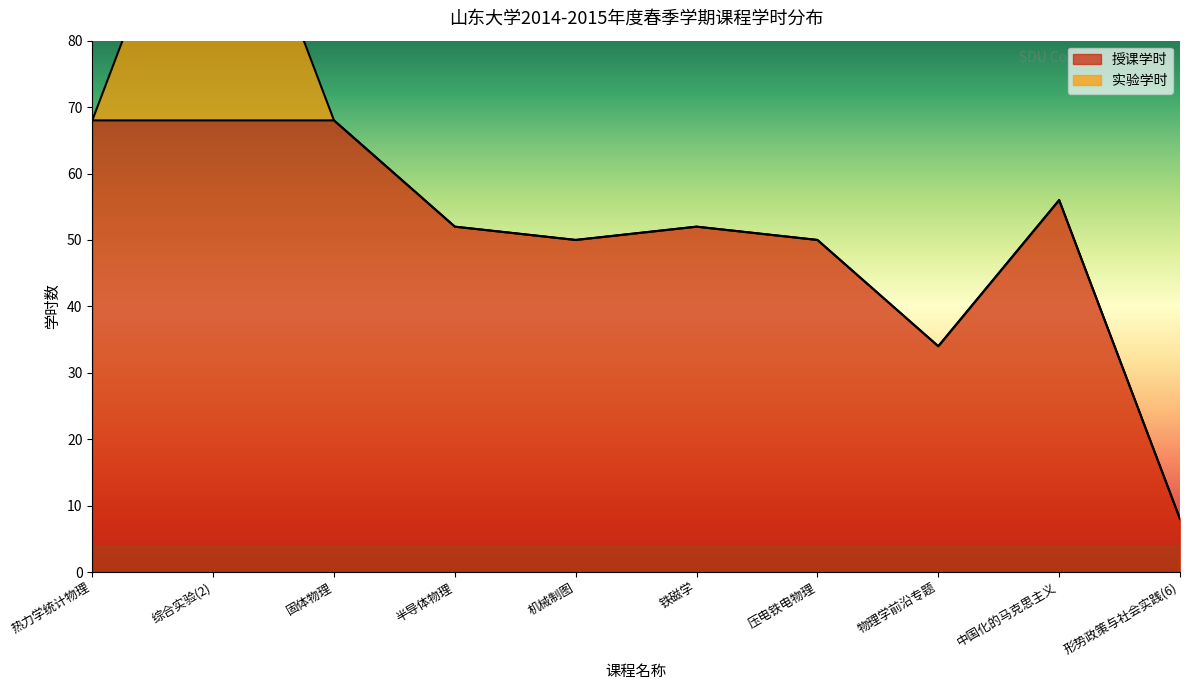

Reading left to right, extract all data points from this chart.

68	68	68	52	50	52	50	34	56	8